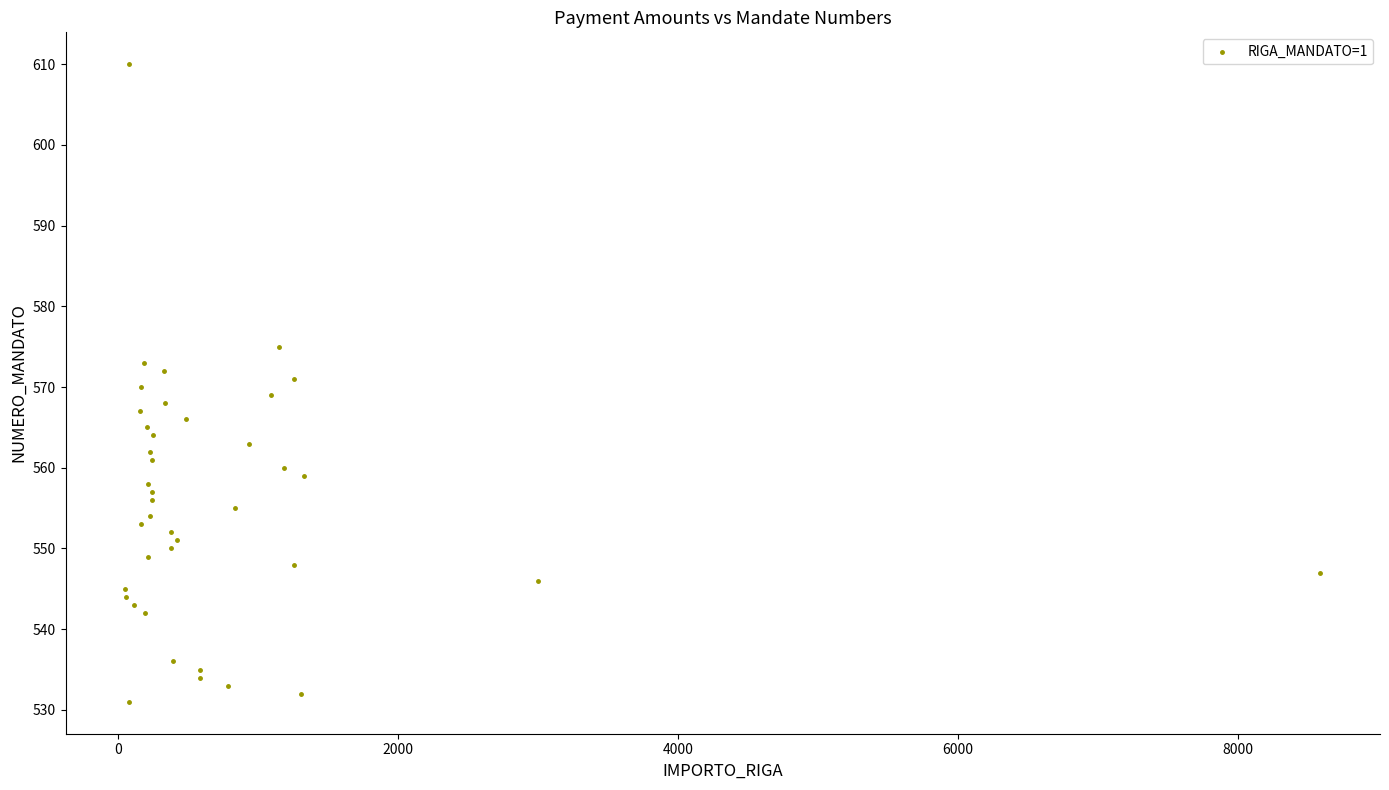

What is the range of Y values (max minus min)?

79